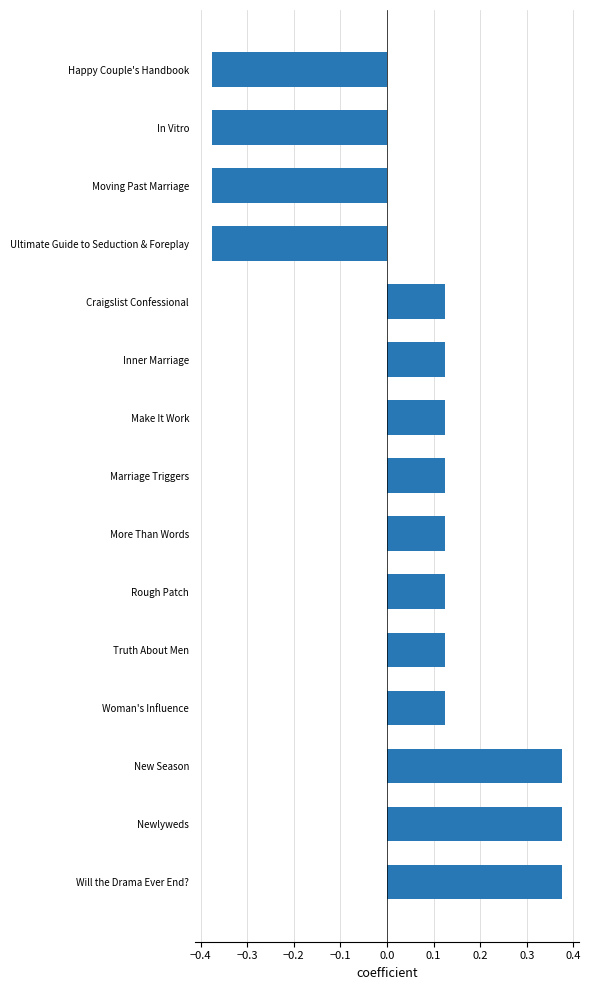

True or false: the data shows -0.2 at Happy Couple's Handbook.

False